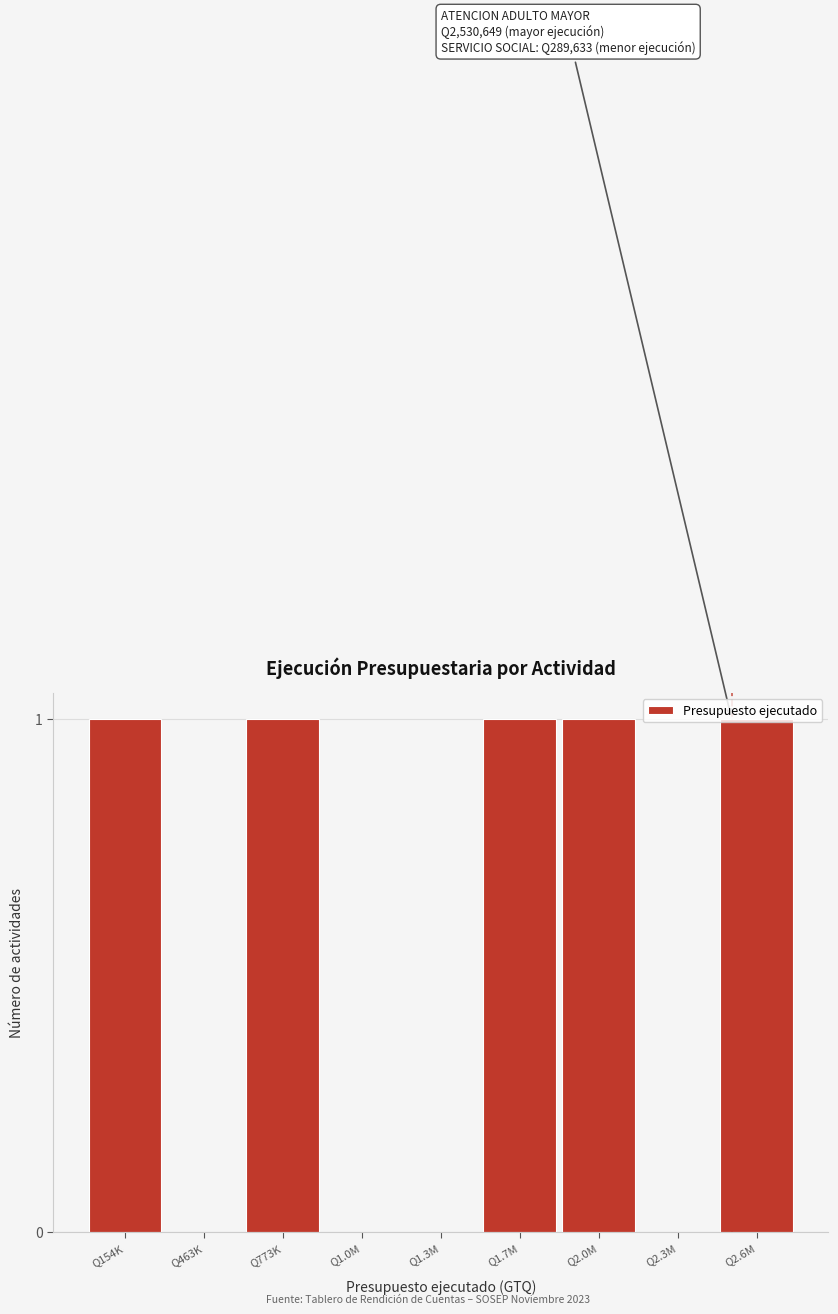

Between Q2.0M and Q463K, which is larger?

Q2.0M